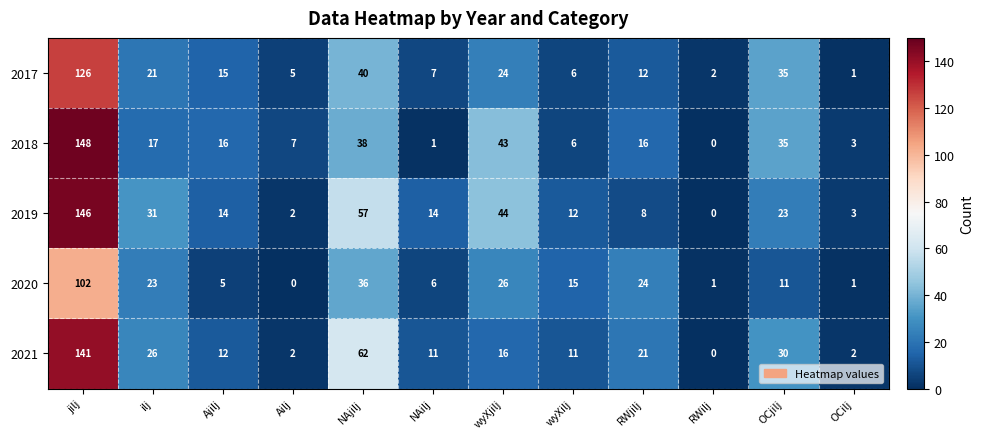

At which category is the sum across all series the highest?

jilj